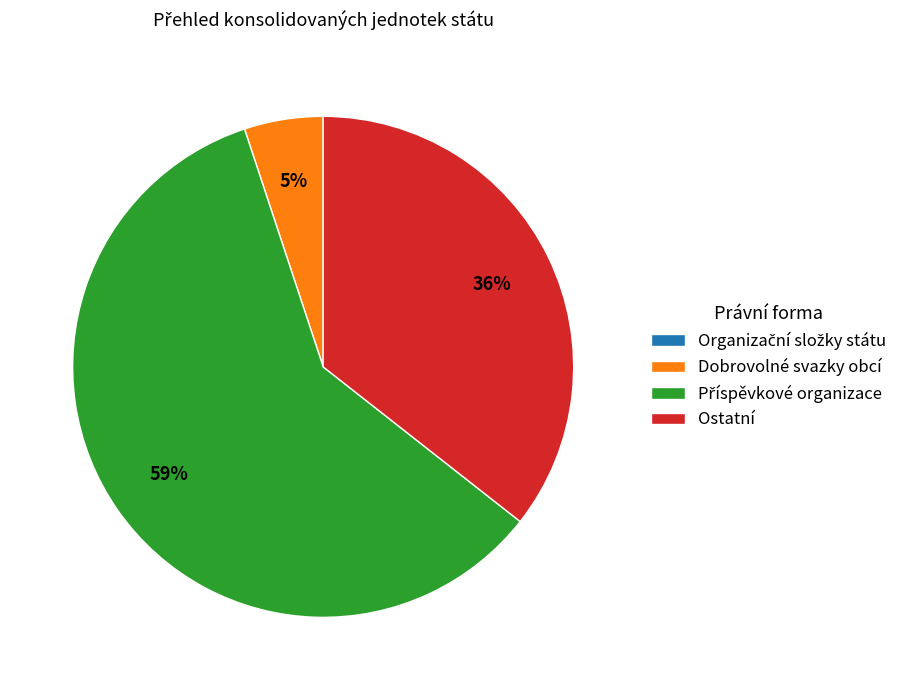

To the nearest percent, what portion does Ostatní represent?

36%